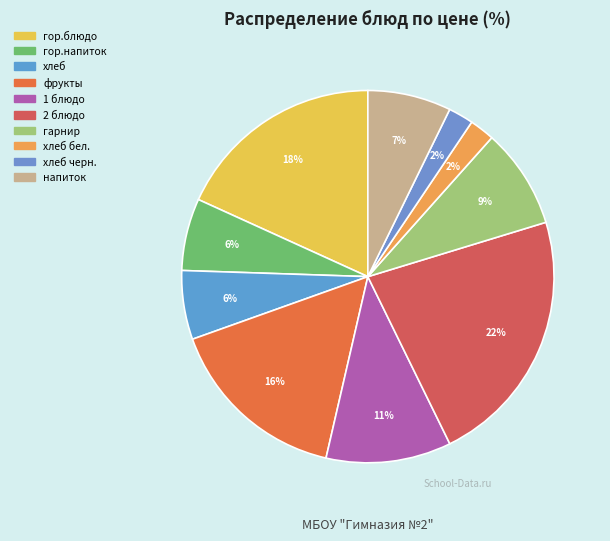

How many segments does this pie chart have?

10